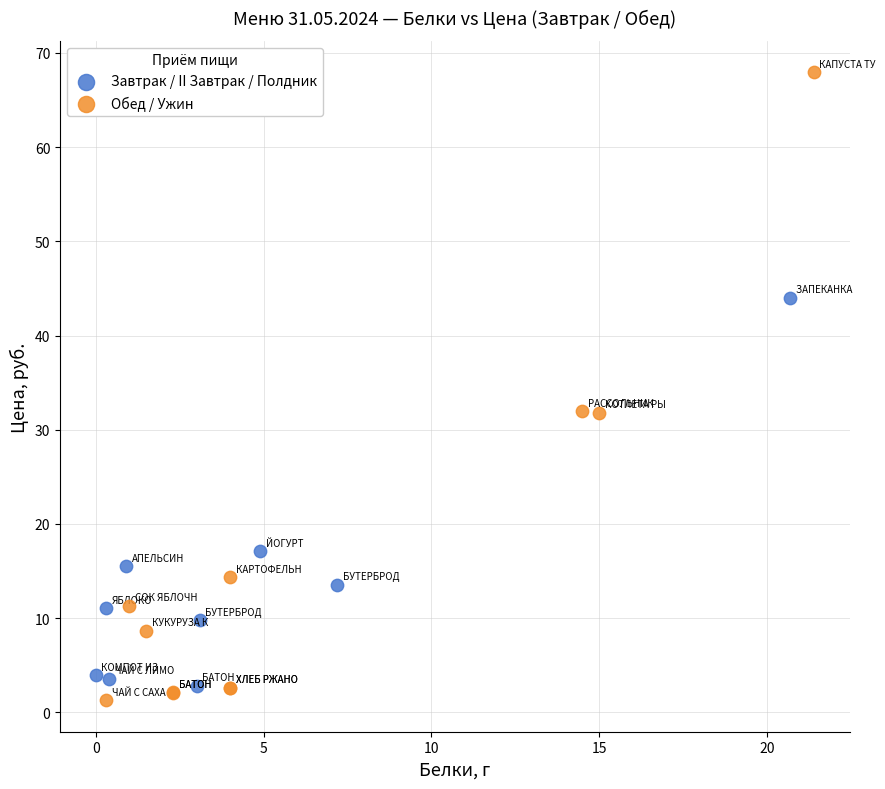

What are all the series names shown in the legend?

Завтрак / II Завтрак / Полдник, Обед / Ужин